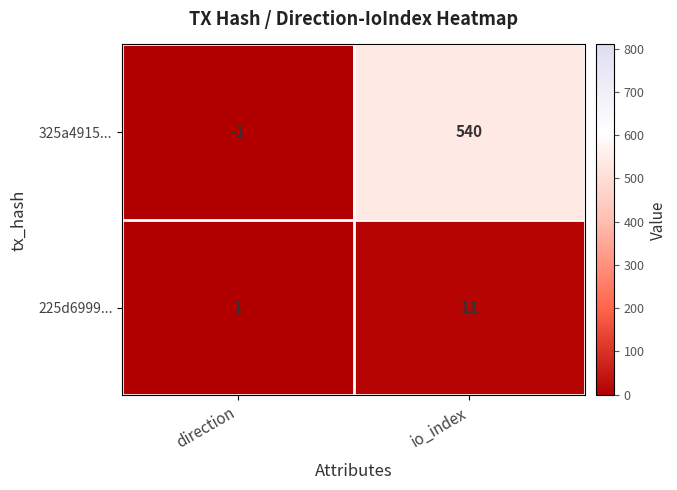

What is the sum of the 225d6999... values at direction and io_index?

12